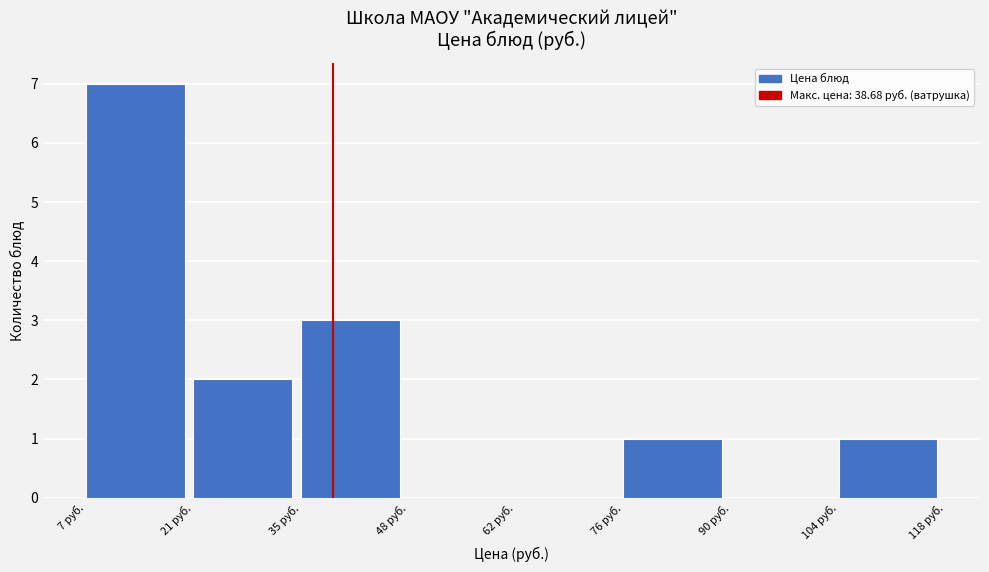

How tall is the bar that spans 34 to 48 on the x-axis? Neither the bar edges nor the heights are printed on the chart, so give them approximately, as read against the axes.

3